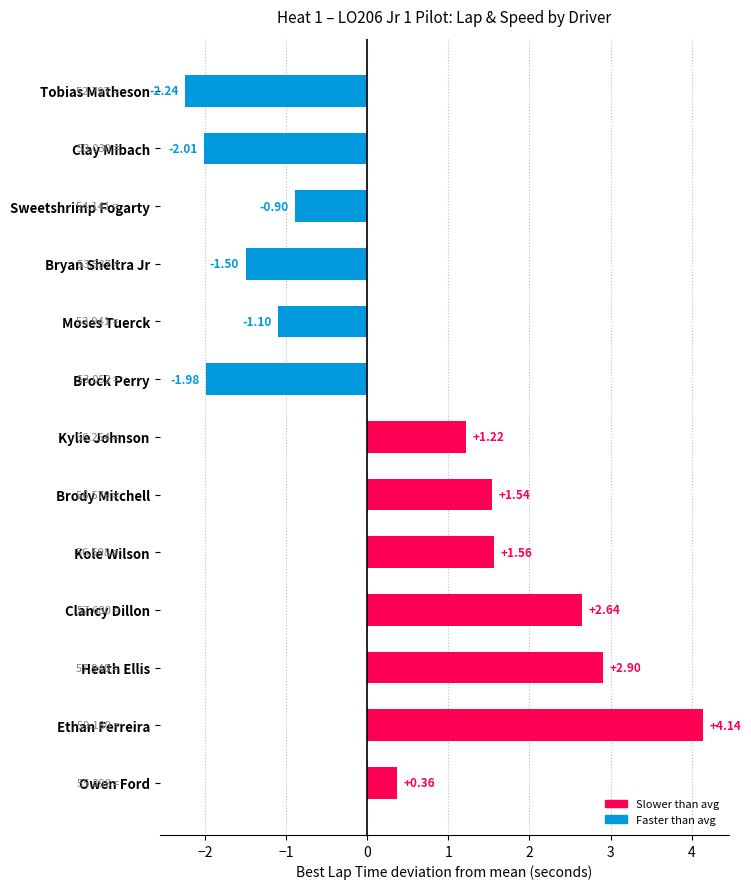

At which label is the value closest to 0?

Owen Ford